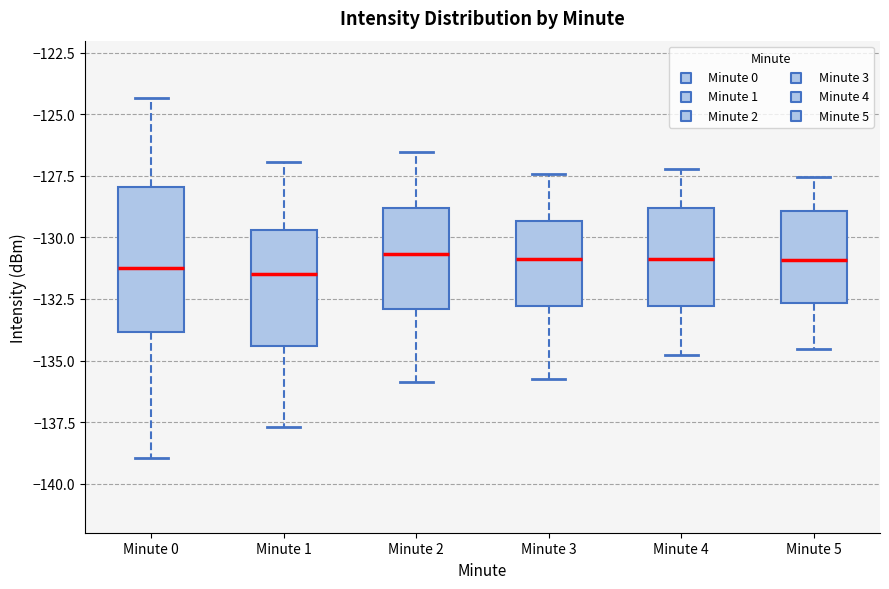

Which box is the tallest, from its lower edge to its upper edge?

Minute 0